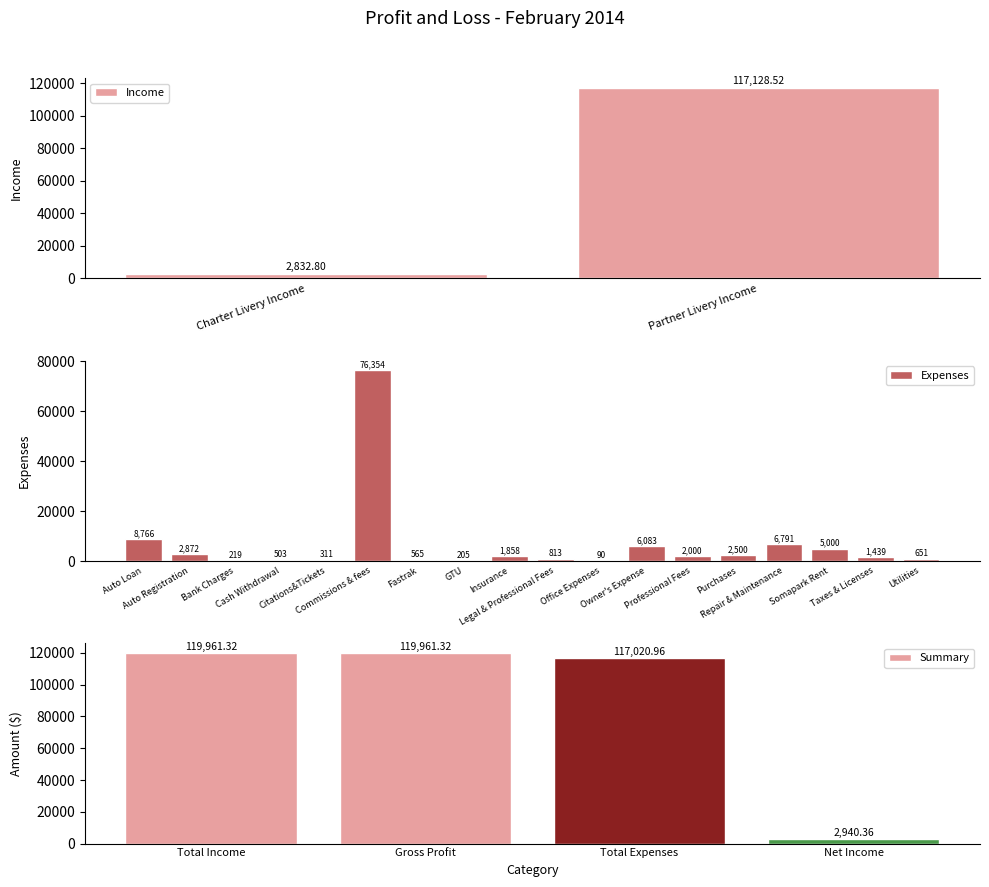

The value at Cash Withdrawal is 804.4. True or false?

False